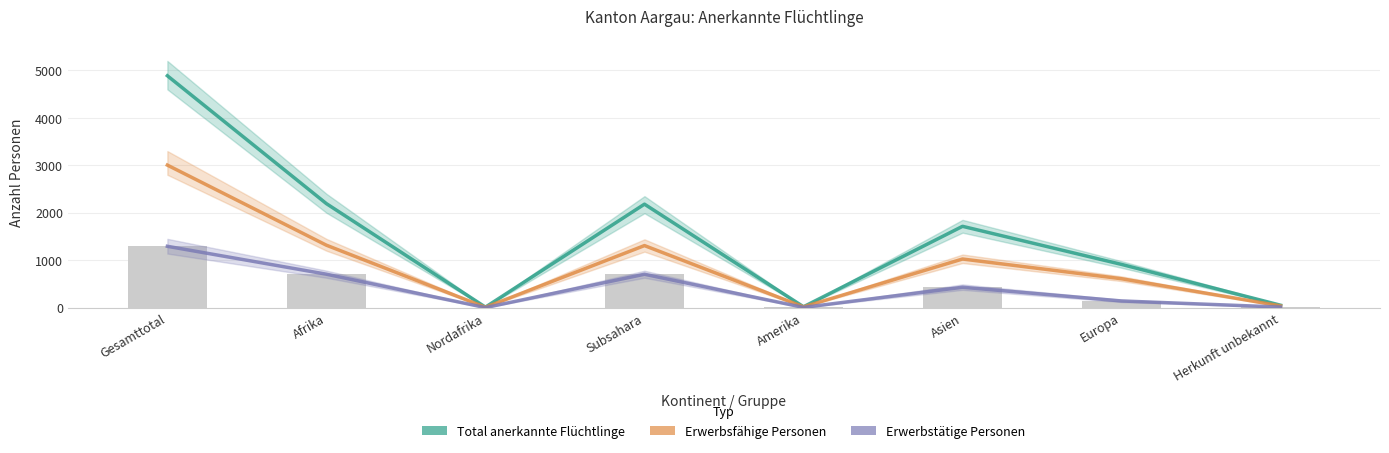

Rank the series at Herkunft unbekannt from highest to lowest value.

Total, Erwerbsfähige, Erwerbstätige